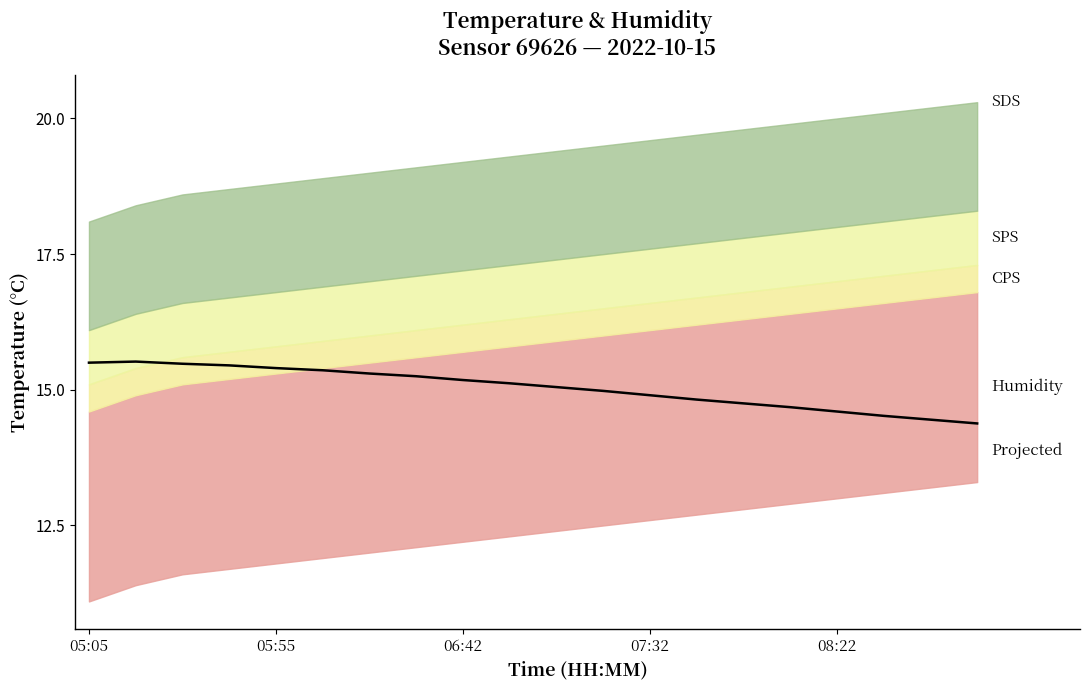

What is the approximate value at 05:55?

15.5